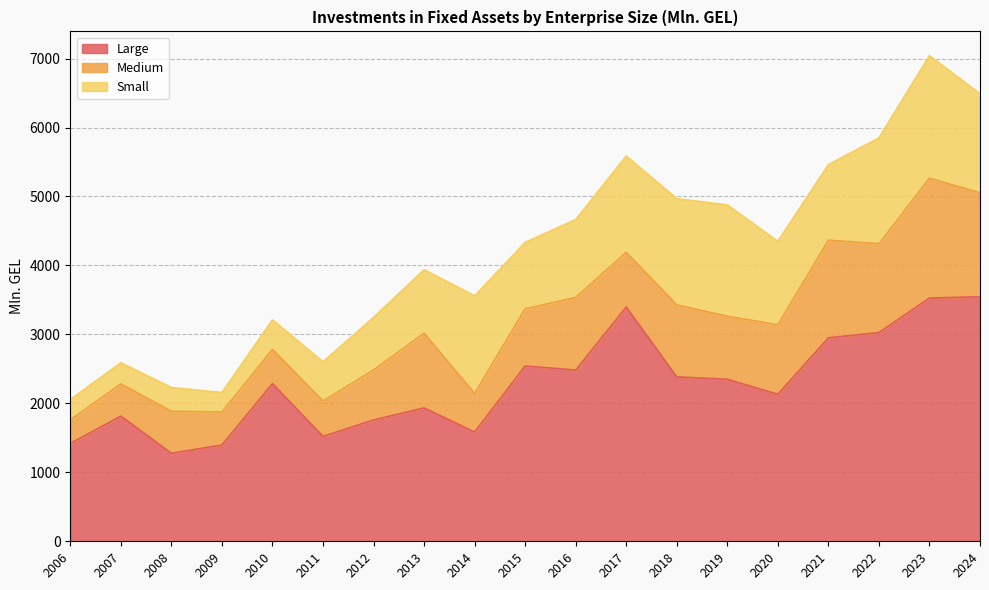

True or false: Large has more than 1 points higher than both neighbors.

True